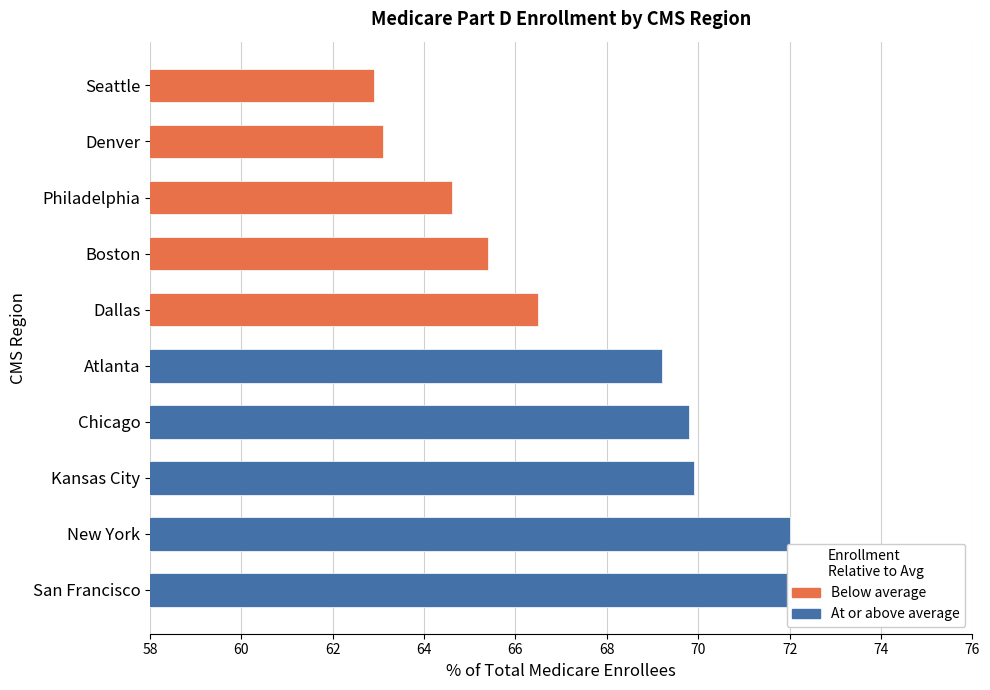

True or false: the data shows 72.4 at San Francisco.

True